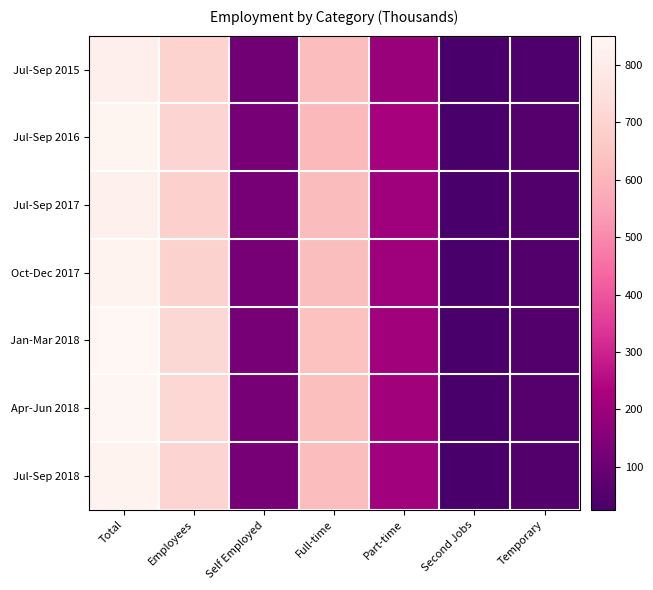

What is the minimum value shown in the chart?

25